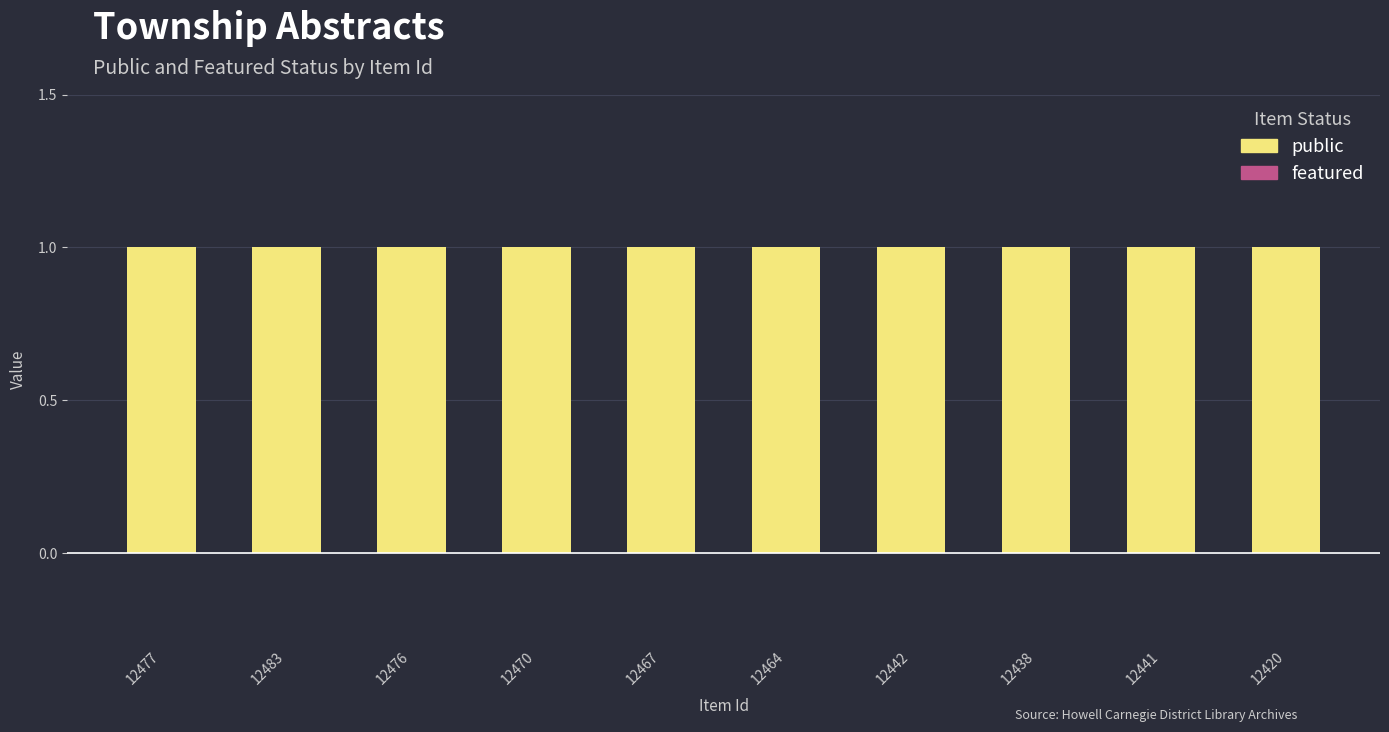

Is it true that featured equals 0 at 12464?

True